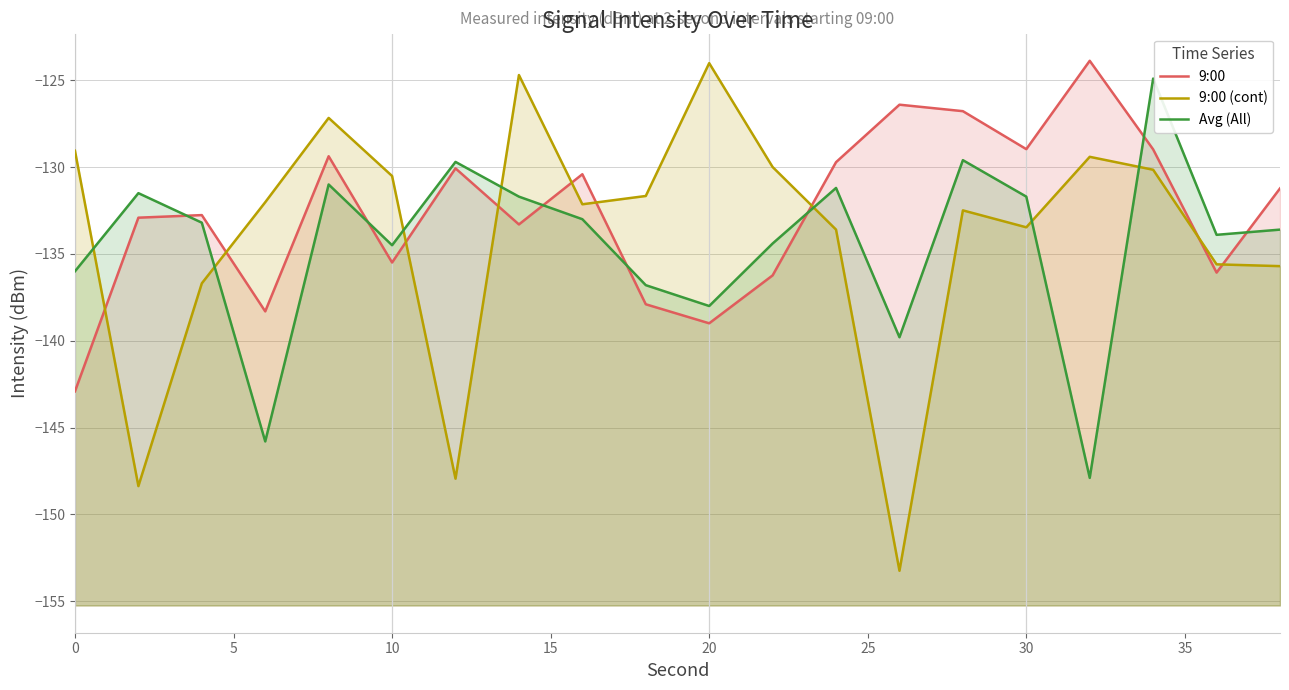

Reading left to right, transcribe all the data shown in this chart.

9:00: -142.9	-132.9	-132.8	-138.3	-129.4	-135.5	-130.1	-133.3	-130.4	-137.9	-139.0	-136.2	-129.7	-126.4	-126.8	-129.0	-123.9	-129.0	-136.1	-131.2
9:00 (cont): -129.1	-148.4	-136.7	-132.0	-127.2	-130.5	-147.9	-124.7	-132.1	-131.7	-124.0	-130.0	-133.6	-153.2	-132.5	-133.5	-129.4	-130.2	-135.6	-135.7
Avg (All): -136.0	-131.5	-133.2	-145.8	-131.0	-134.5	-129.7	-131.7	-133.0	-136.8	-138.0	-134.4	-131.2	-139.8	-129.6	-131.7	-147.9	-124.9	-133.9	-133.6